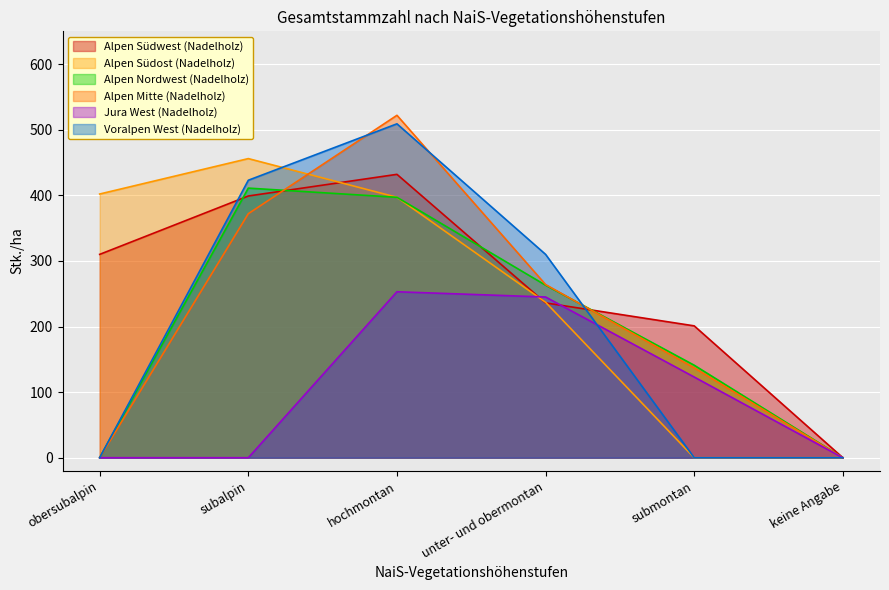

True or false: Jura West (Nadelholz) and Alpen Mitte (Nadelholz) cross at least once.

False